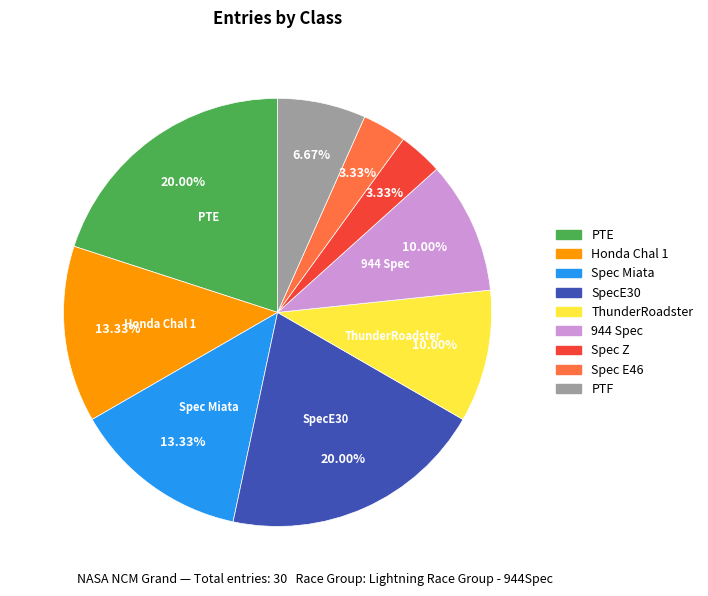

How many segments does this pie chart have?

9